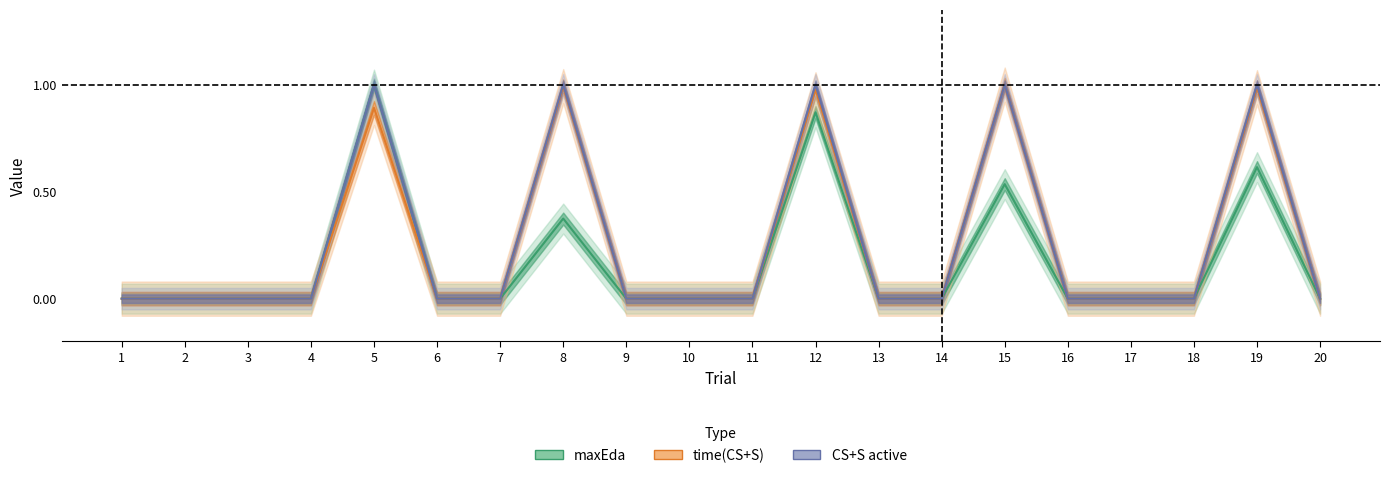

Does the chart display data point markers on the line(s)?

No